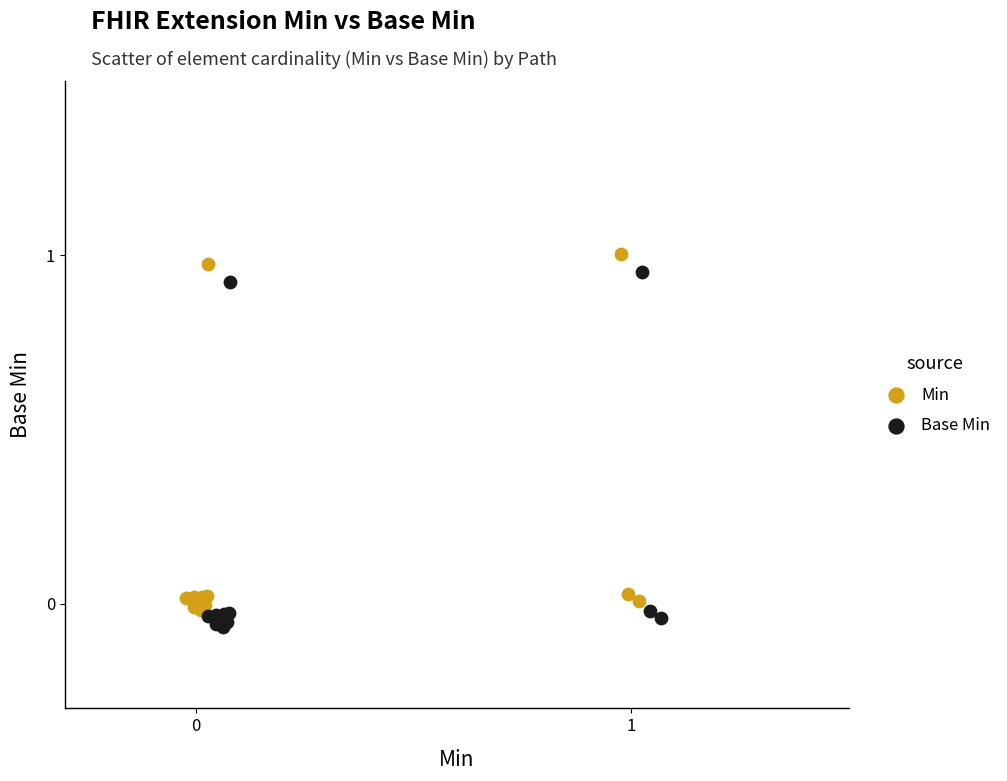

What are all the series names shown in the legend?

Min, Base Min